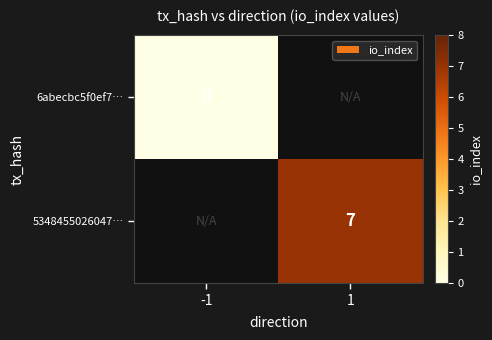

True or false: 5348455026047… has a value of 7 at 1.

True